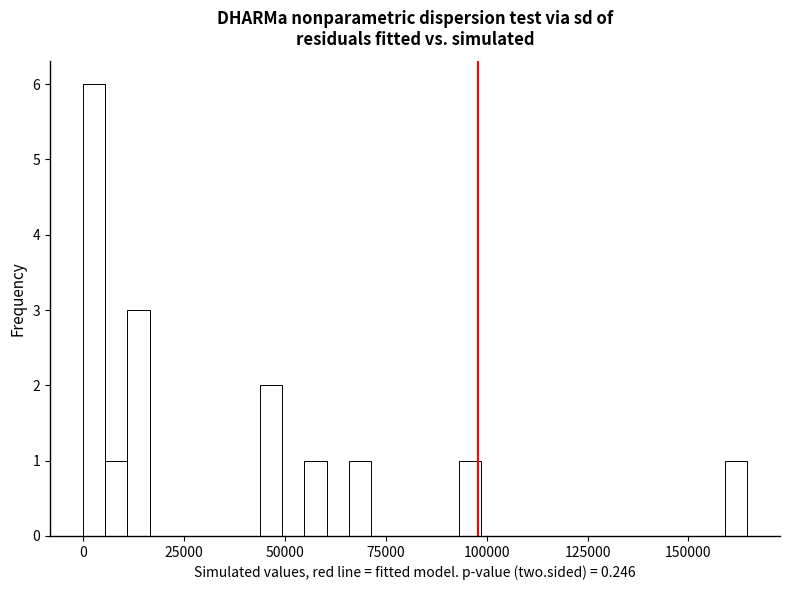

Around what value on the x-axis is the tallest bar? Give the approximate position of its centre, as read against the axis.

5000